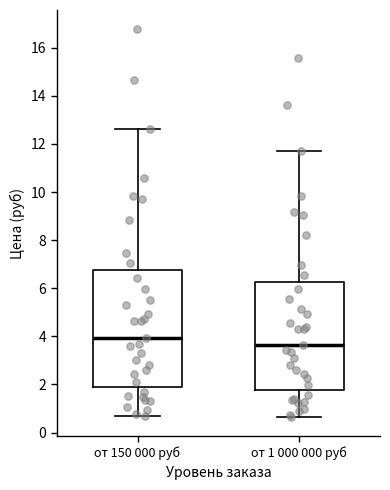

Where is the upper edge of the box for от 150 000 руб on the y-axis? The values are not printed on the chart, so give them approximately, as read against the axis.

6.8